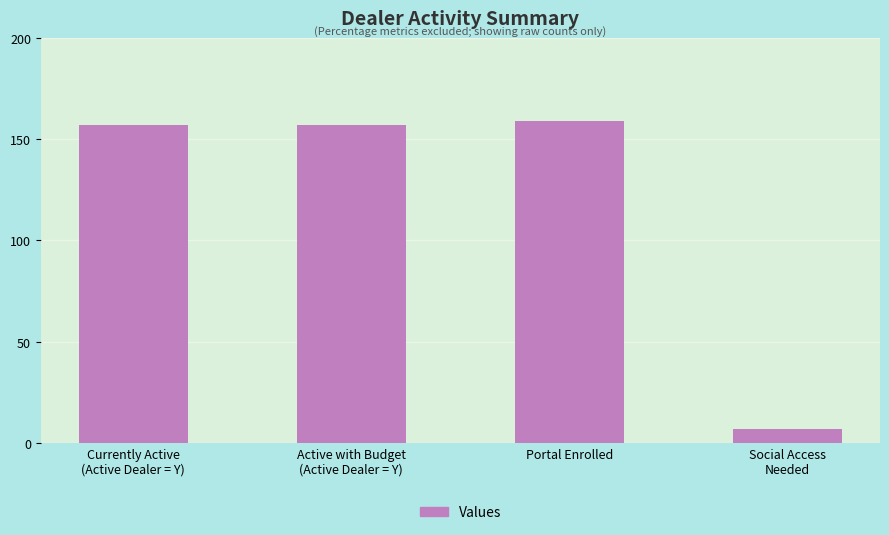

What is the difference between the maximum and minimum values?

152